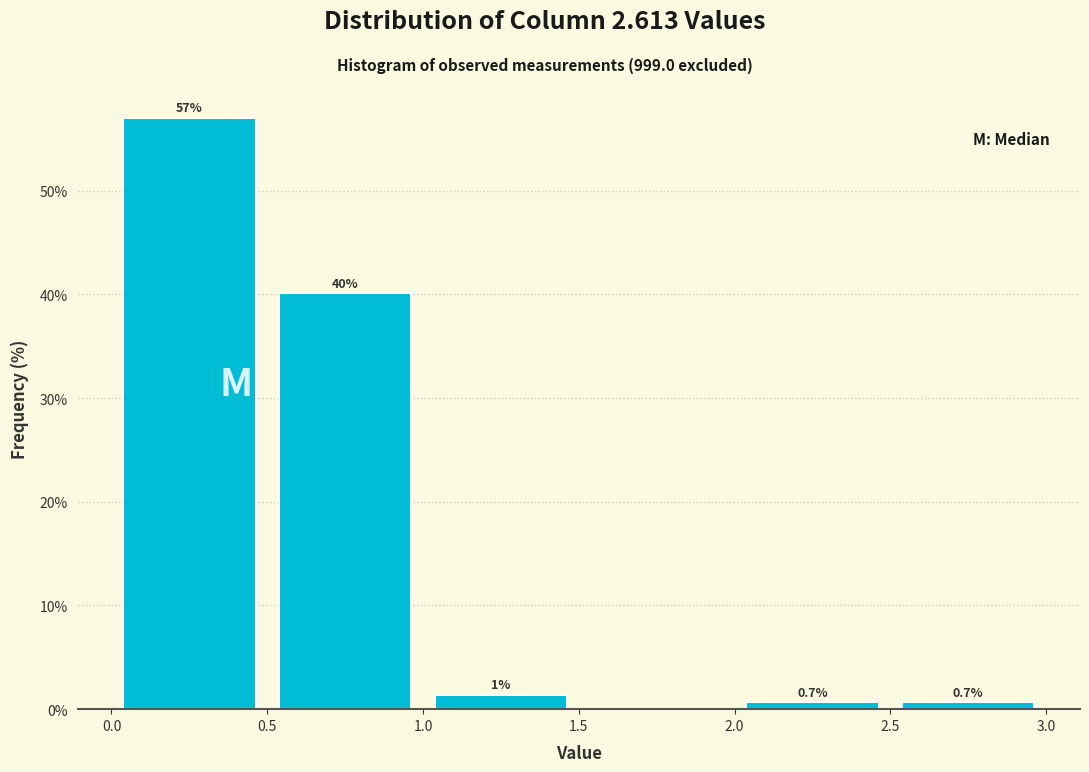

Which range on the x-axis has the tallest bar?

0.0 to 0.5